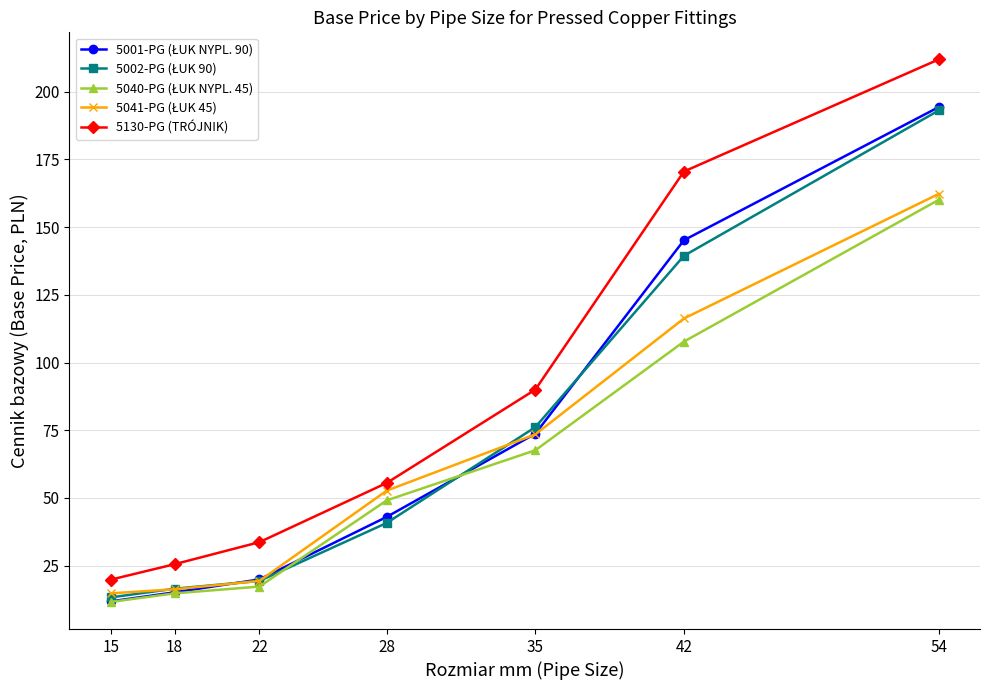

What is the spread (max minus min) of values at 22?

16.4